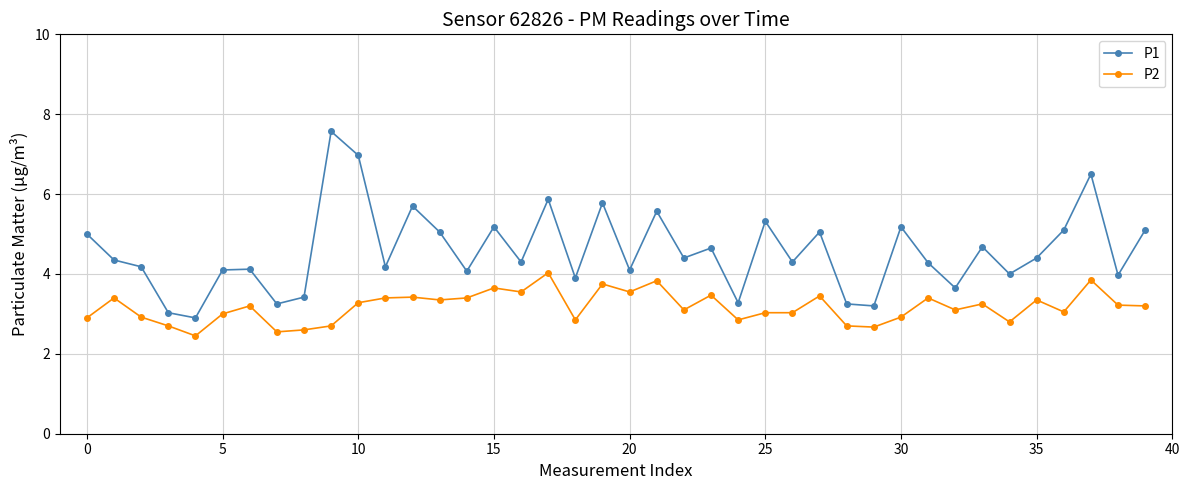

What is the value of the P2 point at the 15th from the left?

3.4